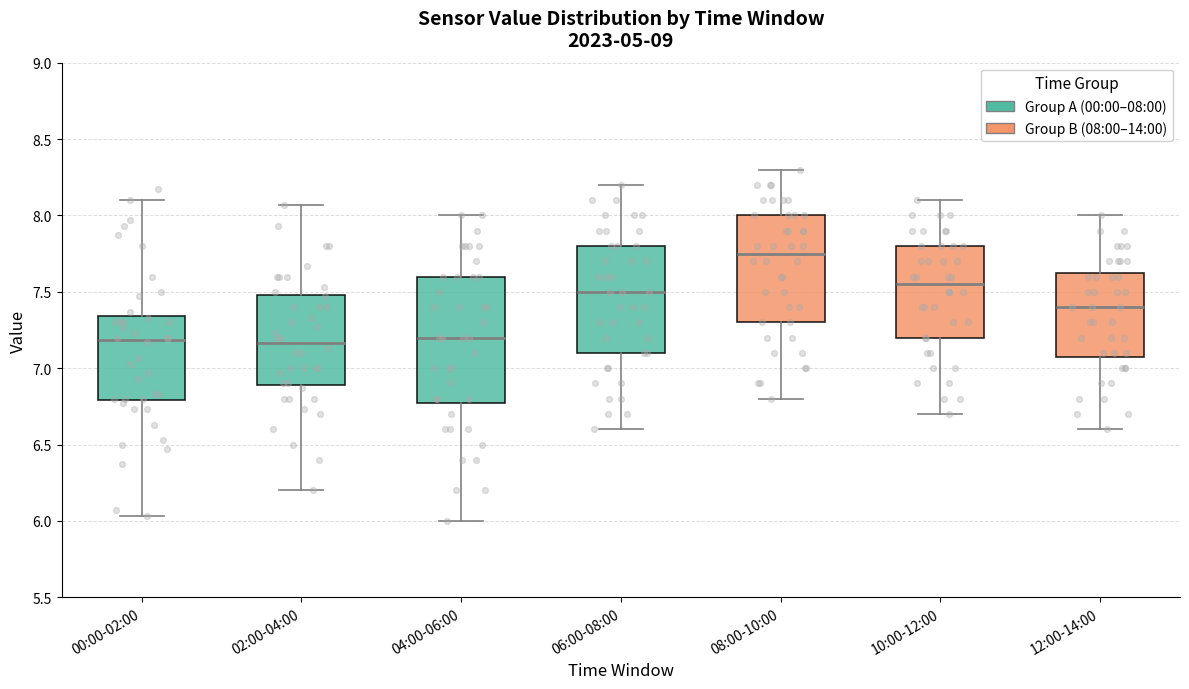

Where is the upper edge of the box for 10:00-12:00 on the y-axis? The values are not printed on the chart, so give them approximately, as read against the axis.

7.80